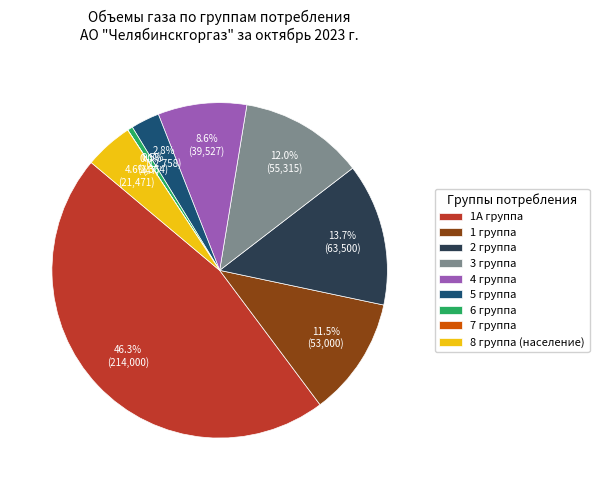

To the nearest percent, what is the difference between the largest and smallest slice percentages?

46%